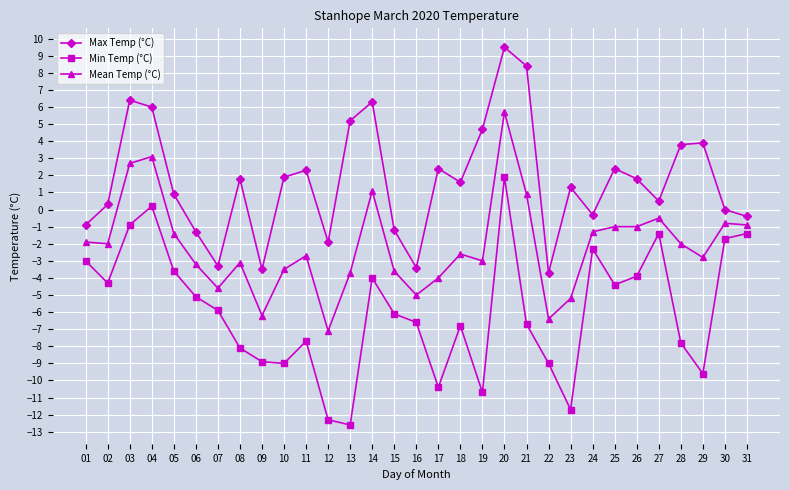

Does the chart have visible grid lines?

Yes